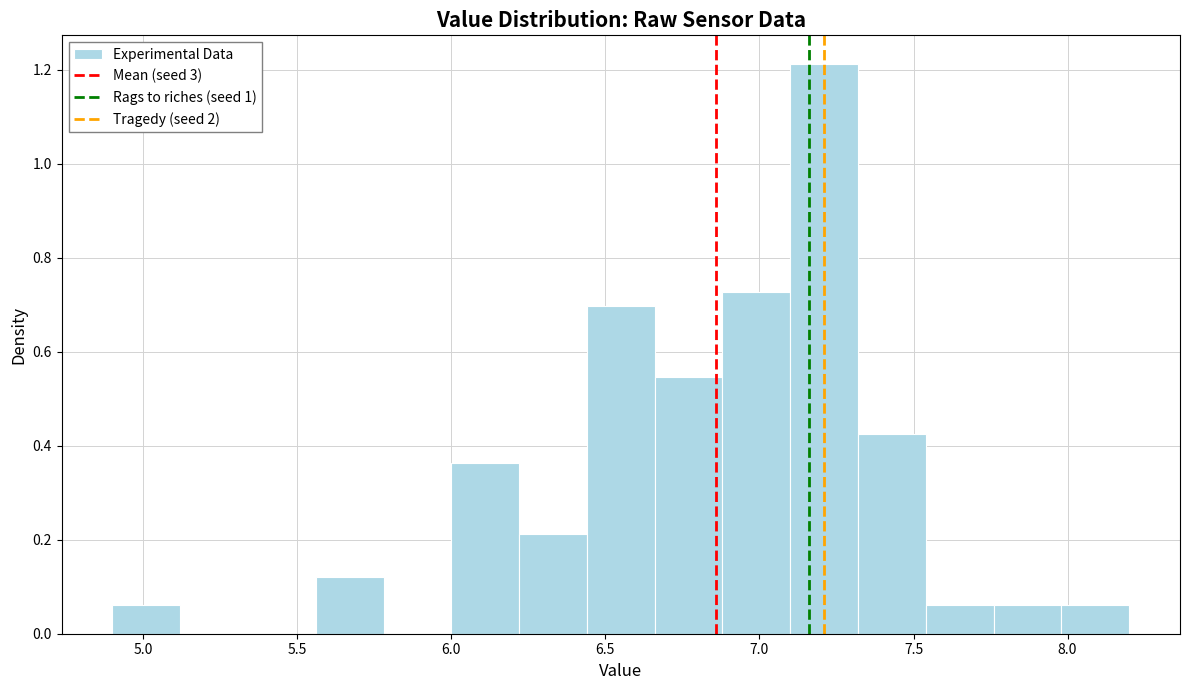

Which range on the x-axis has the tallest bar?

7.10 to 7.32